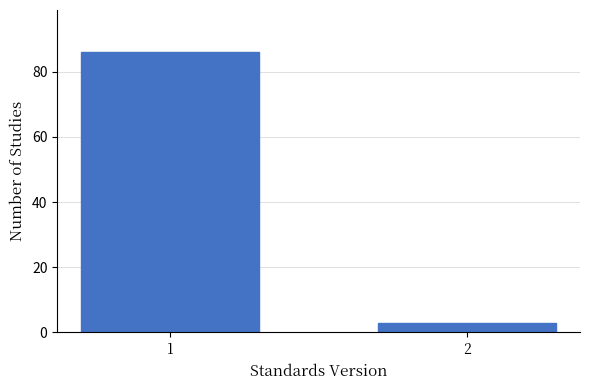

Reading left to right, list all the values displayed in this chart.

86	3